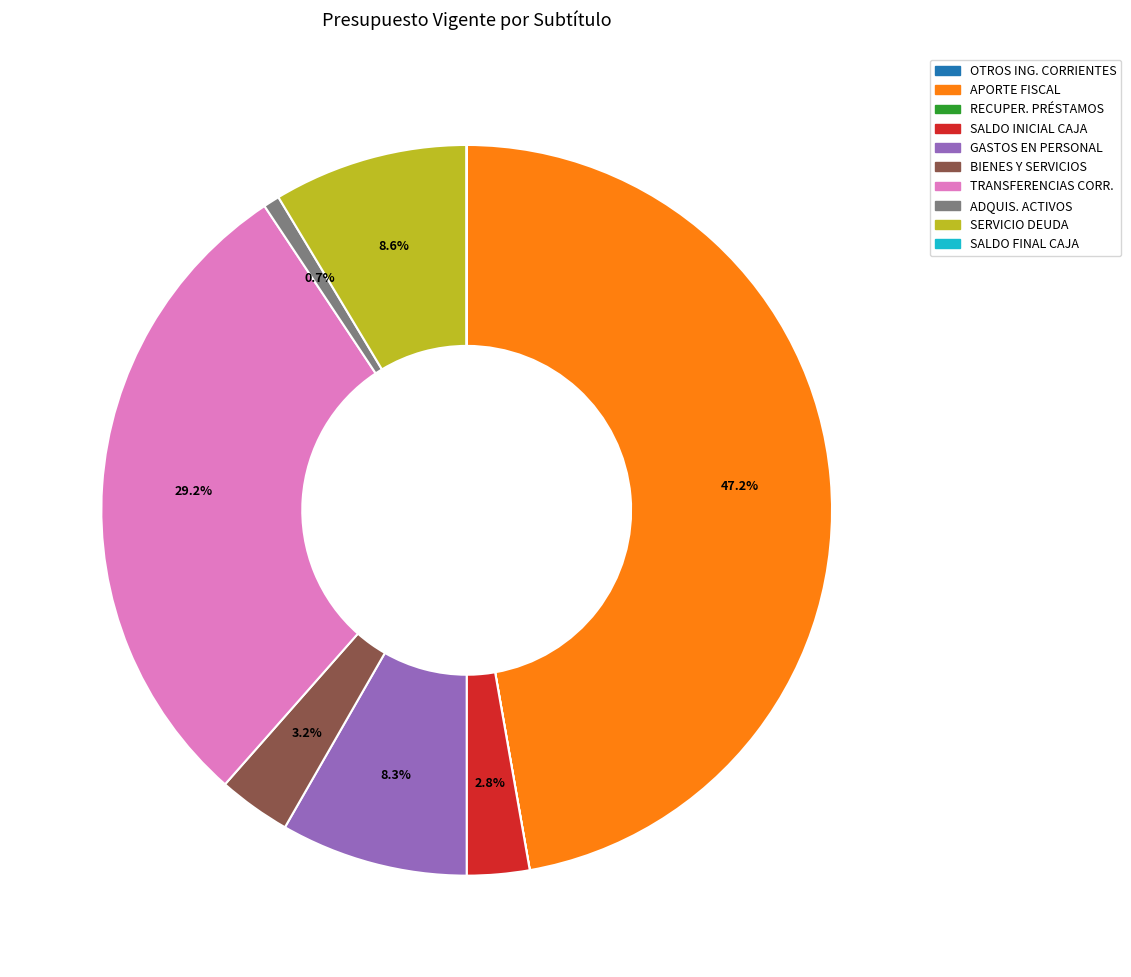

Is there any slice that represents more than half of the pie?

No